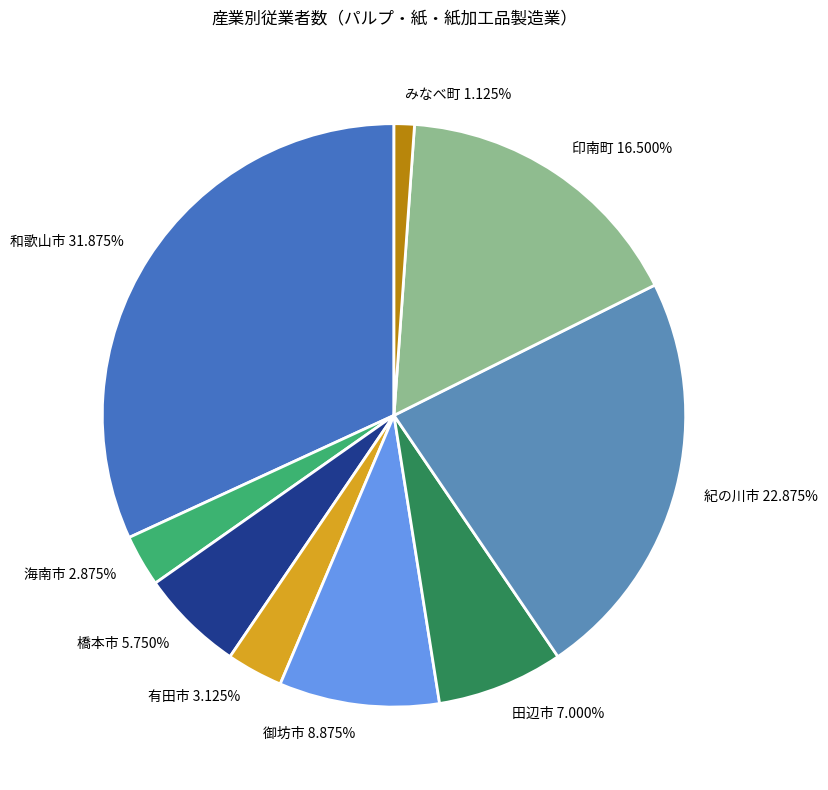

What percentage is the みなべ町 slice, to the nearest percent?

1%